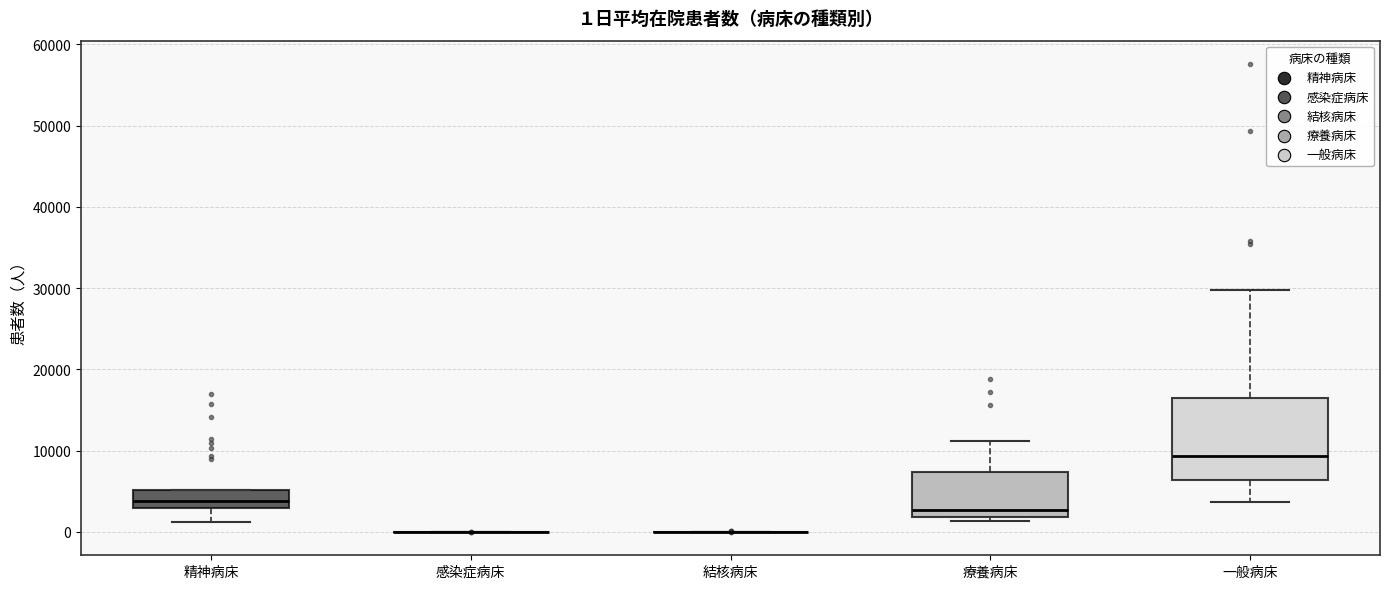

Comparing the boxes themselves (not the whiskers), which one is the tallest?

一般病床